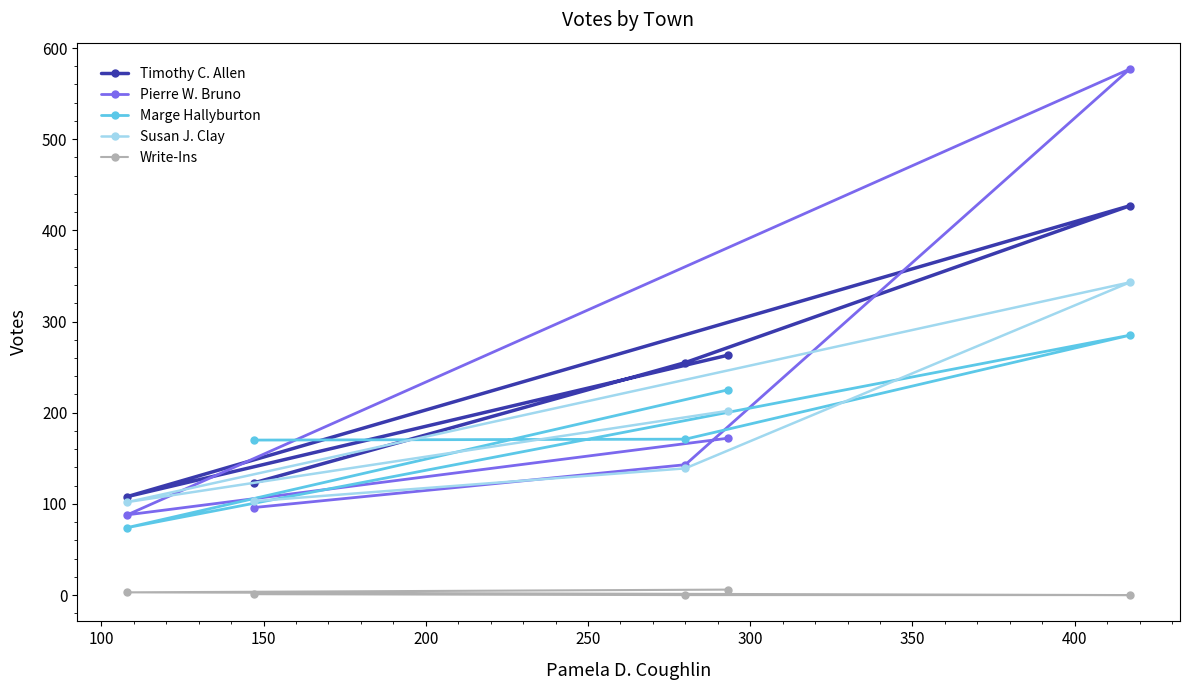

How many lines are shown in the chart?

5